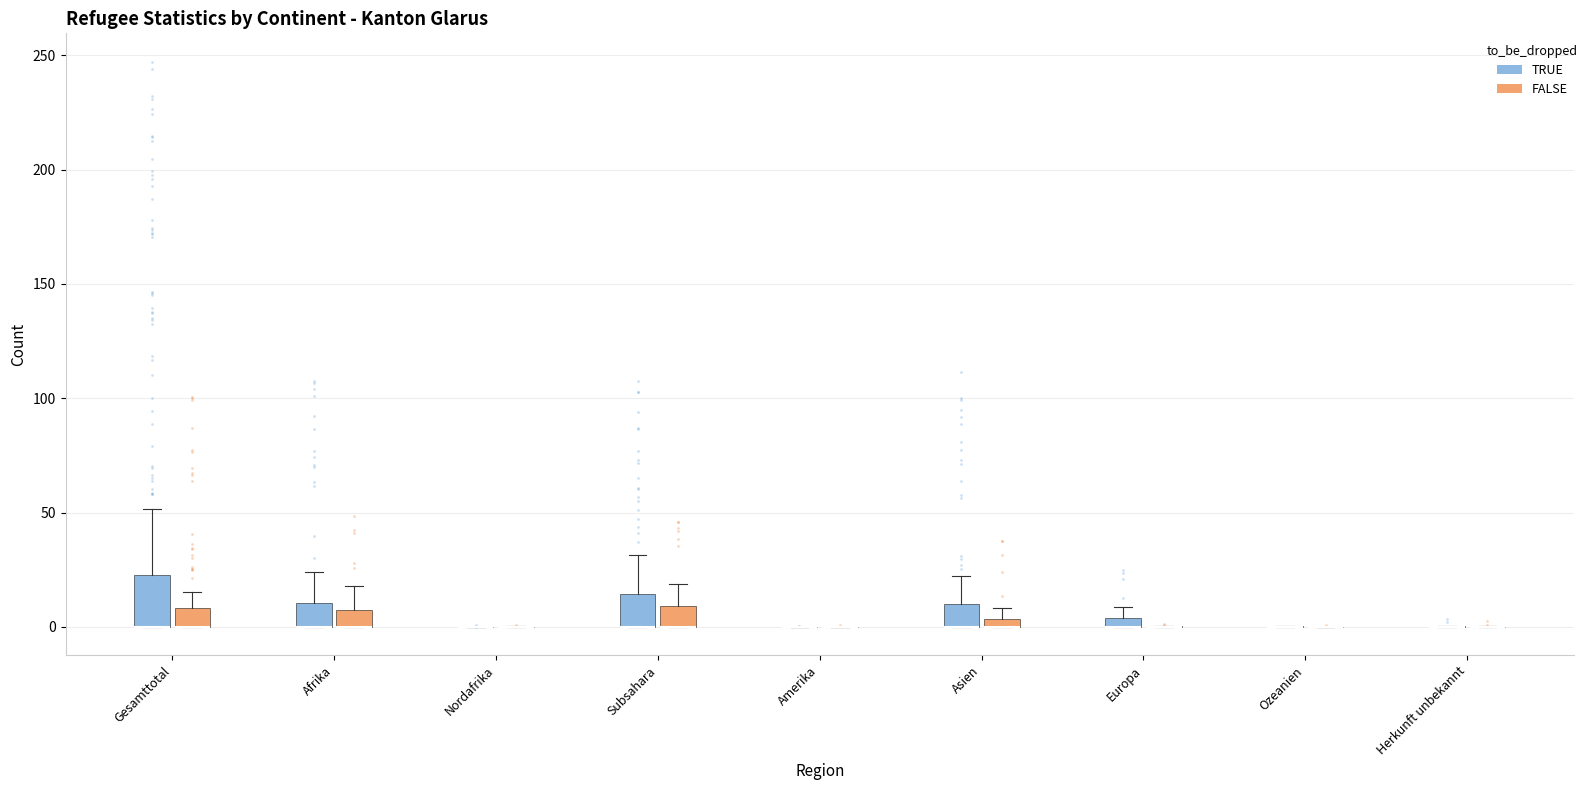

Comparing the boxes themselves (not the whiskers), which one is the tallest?

Gesamttotal (TRUE)